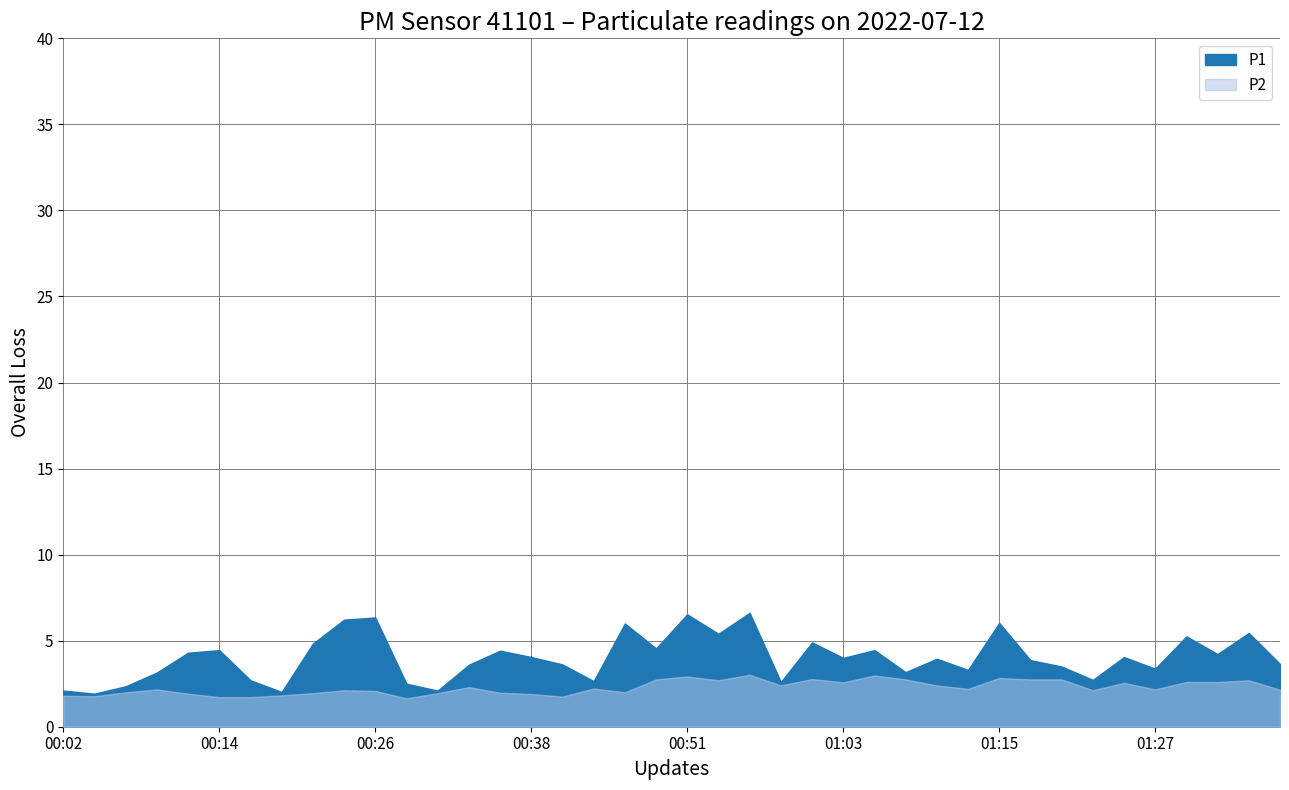

What is the sum of the P2 values at 00:26 and 01:15?

4.9